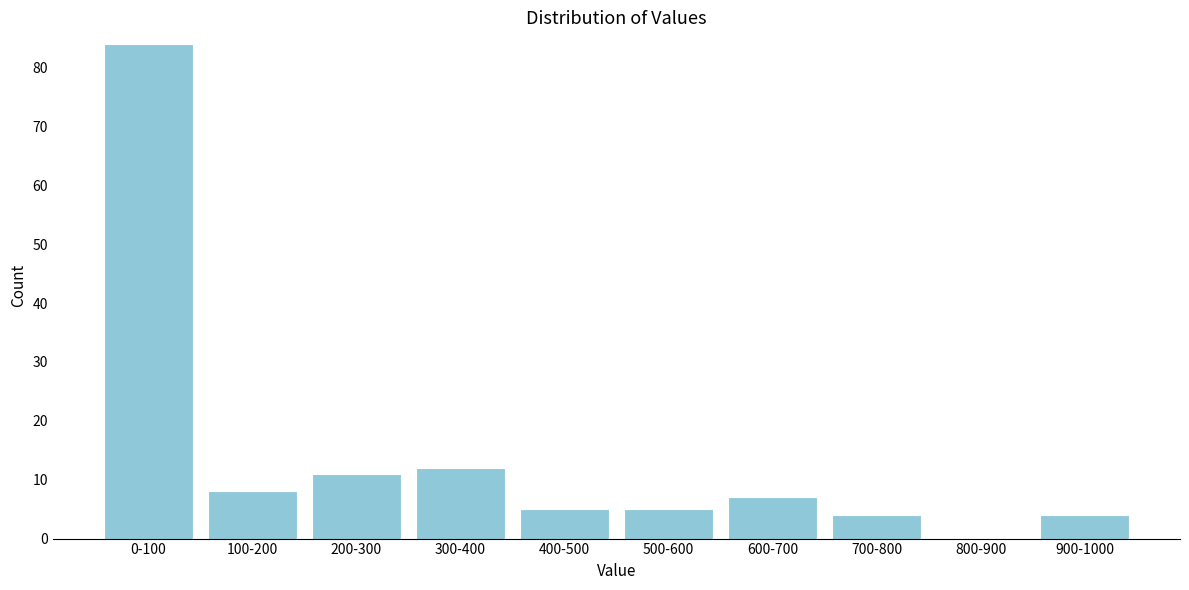

Reading left to right, transcribe all the data shown in this chart.

0-100=84	100-200=8	200-300=11	300-400=12	400-500=5	500-600=5	600-700=7	700-800=4	800-900=0	900-1000=4